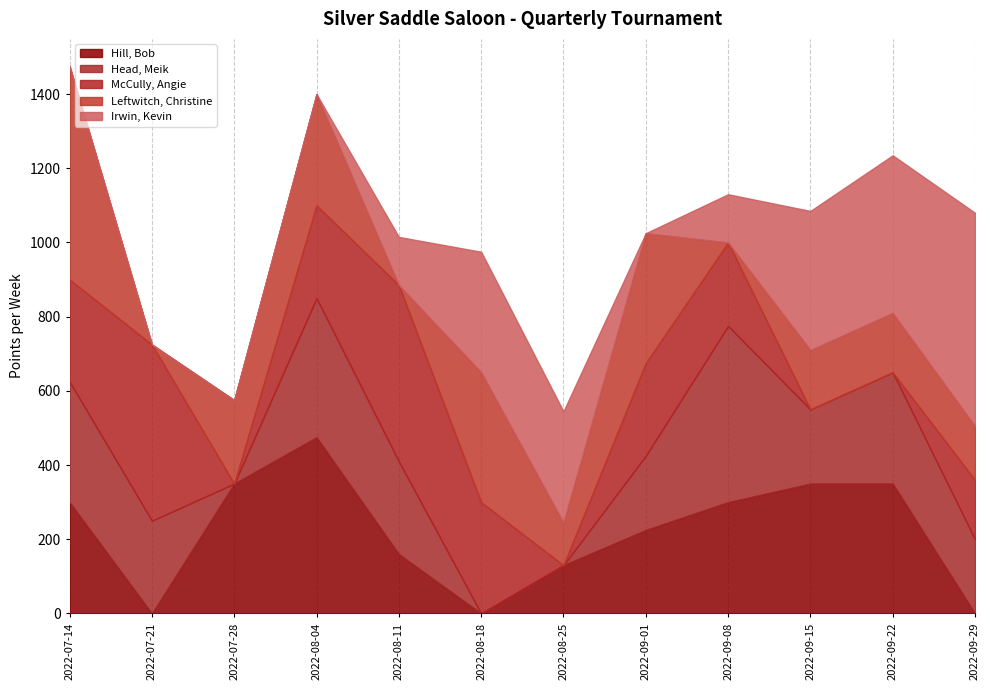

At which category is the sum across all series the highest?

2022-07-14